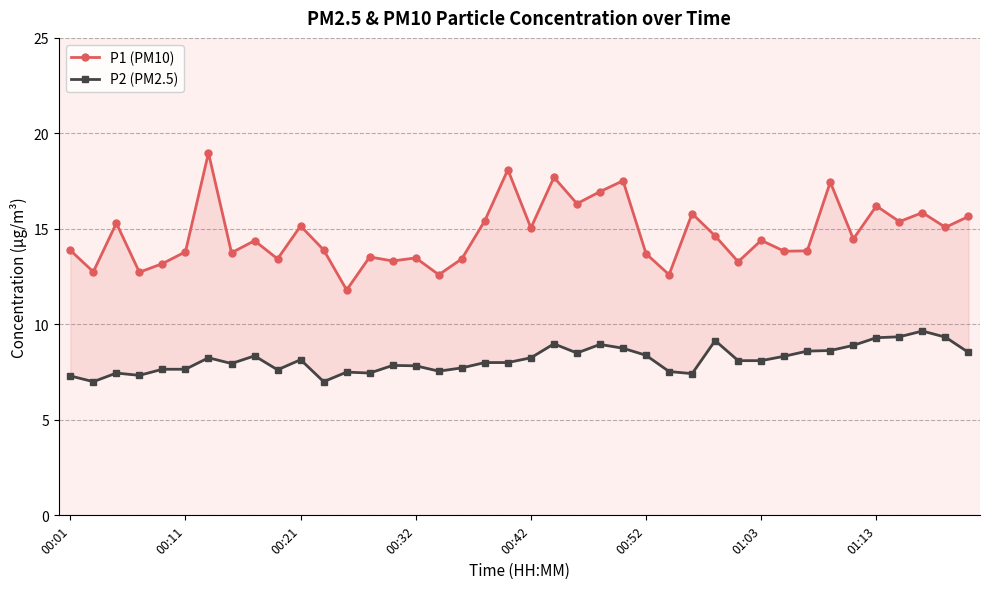

What is the total value across all series at 19?

26.1